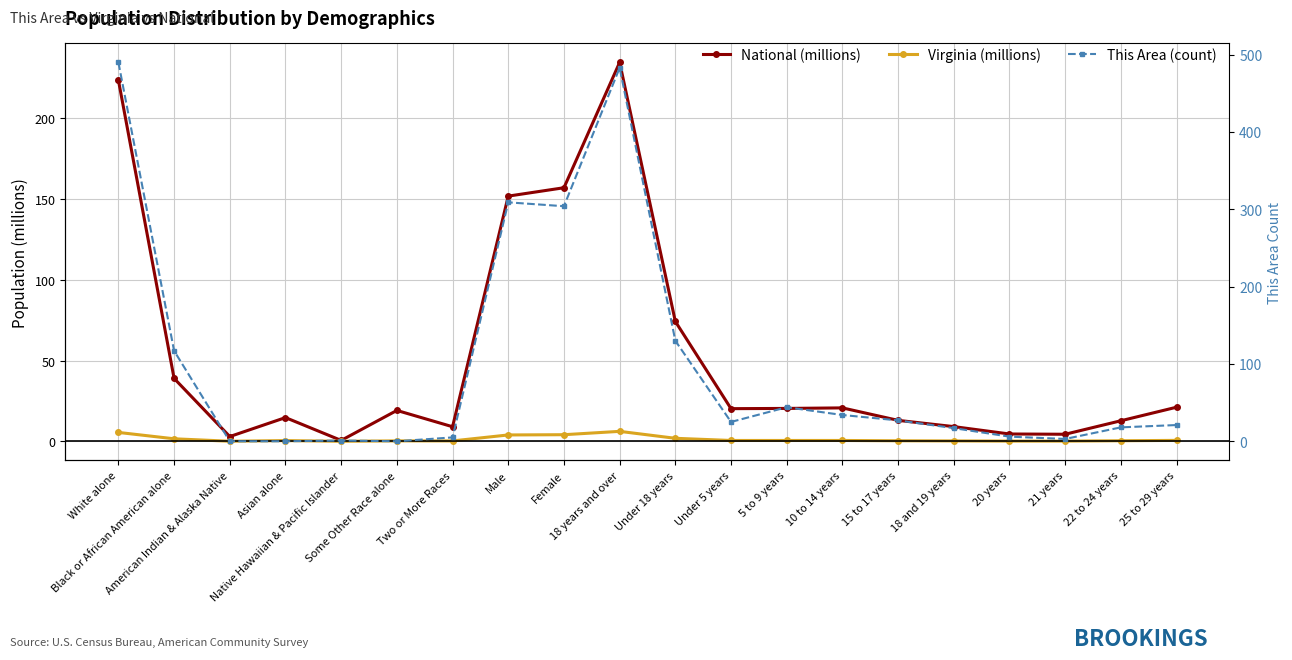

True or false: Virginia (millions) has a value of 1.0 at Black or African American alone.

False